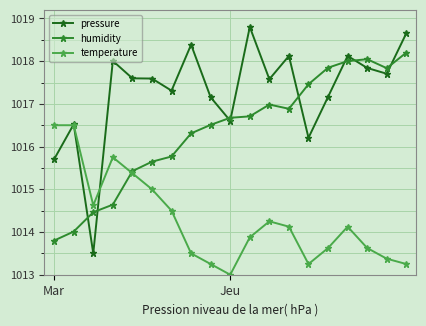

What is the value of the humidity point at the 13th from the left?

1016.9